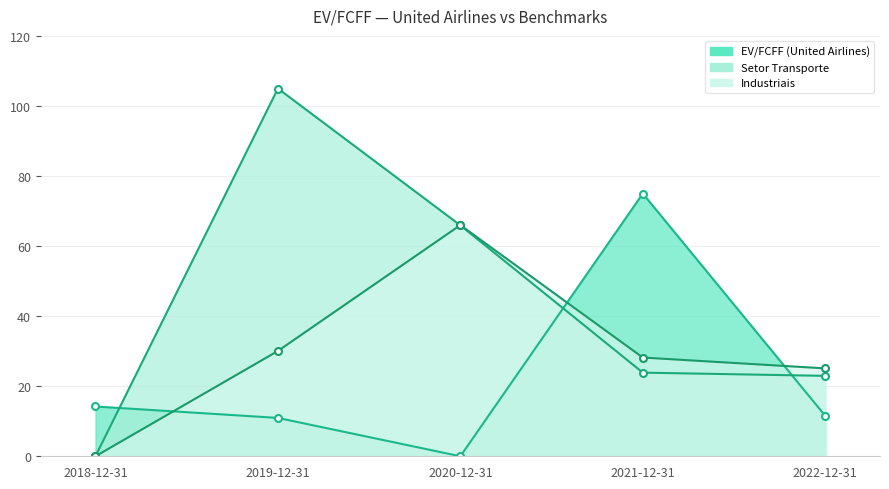

What is the maximum value shown in the chart?

105.0